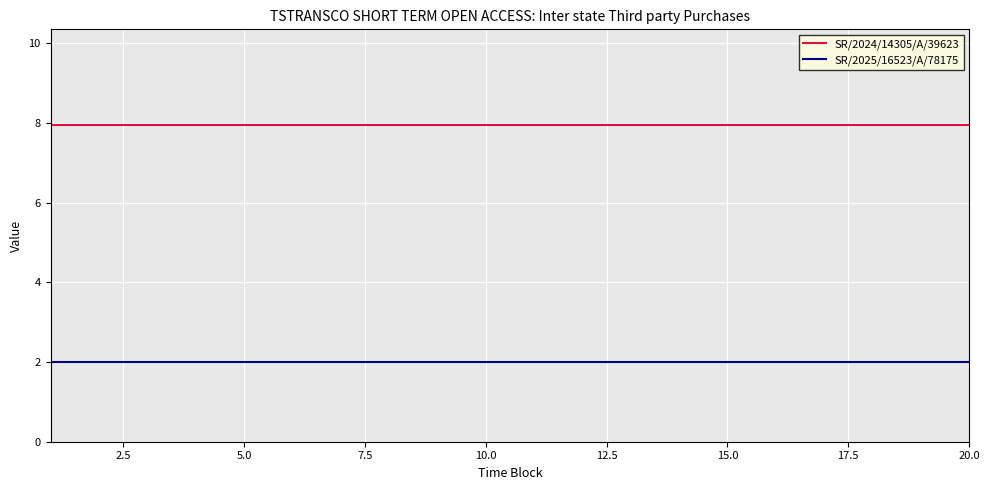

List the series in order of their overall mean, lowest first.

SR/2025/16523/A/78175, SR/2024/14305/A/39623